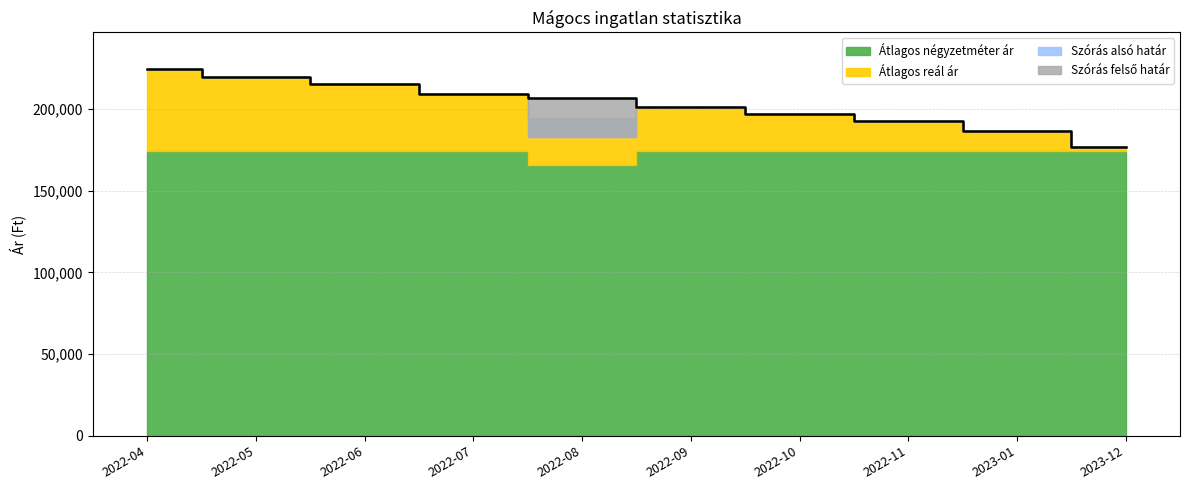

Which has a higher value, 2023-12 or 2022-08?

2022-08